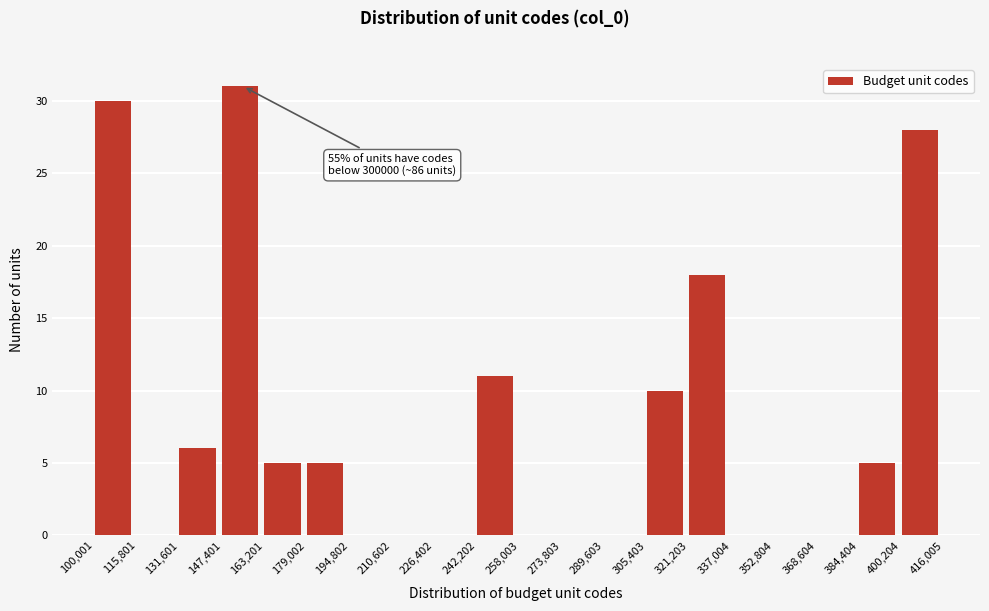

Which range on the x-axis has the tallest bar?

147,401 to 163,201